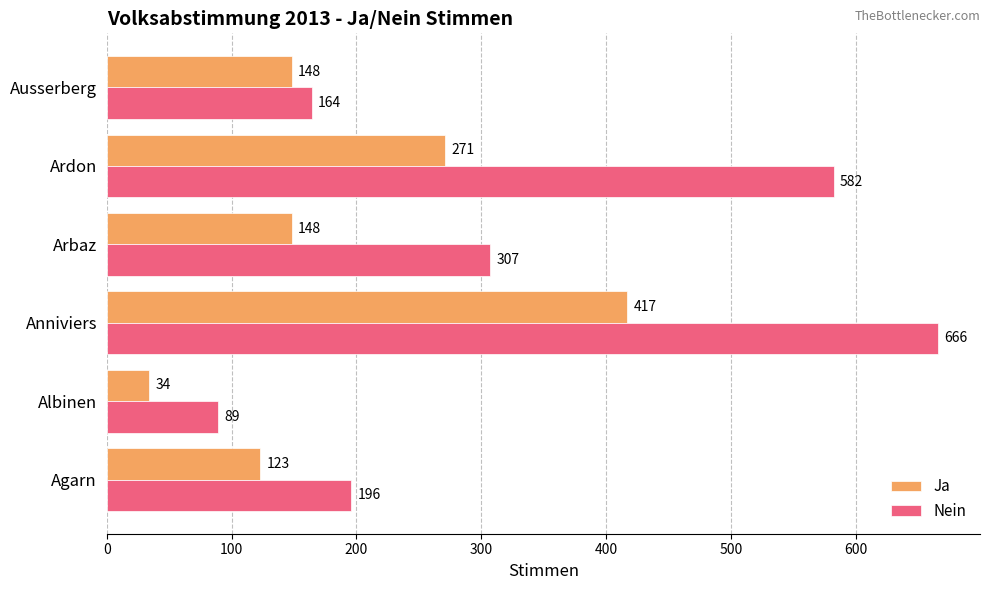

Is it true that Ja equals 599 at Anniviers?

False